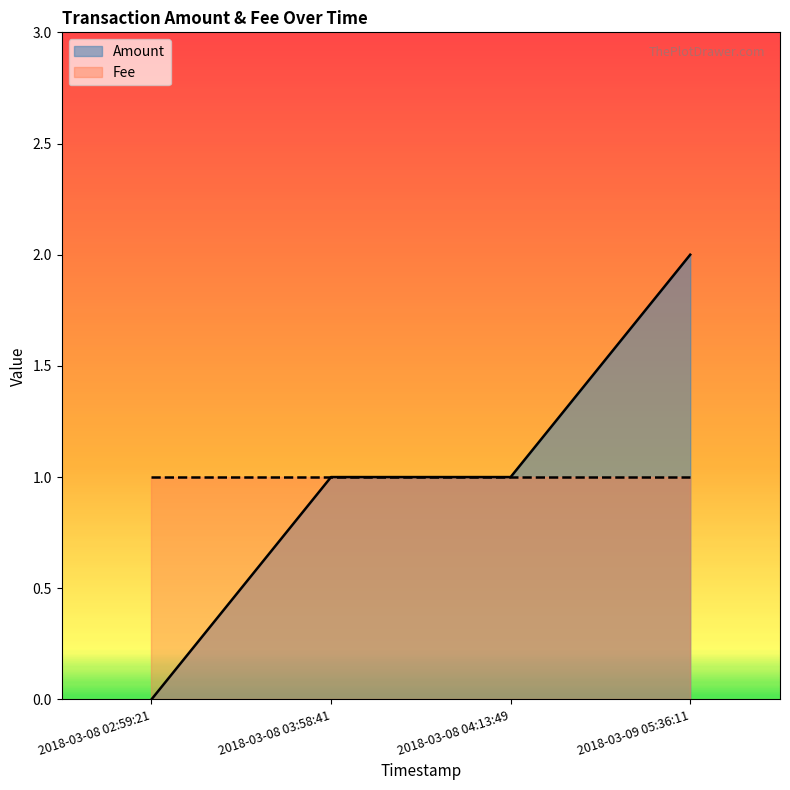

True or false: the data shows 3 at 2018-03-09 05:36:11.

False